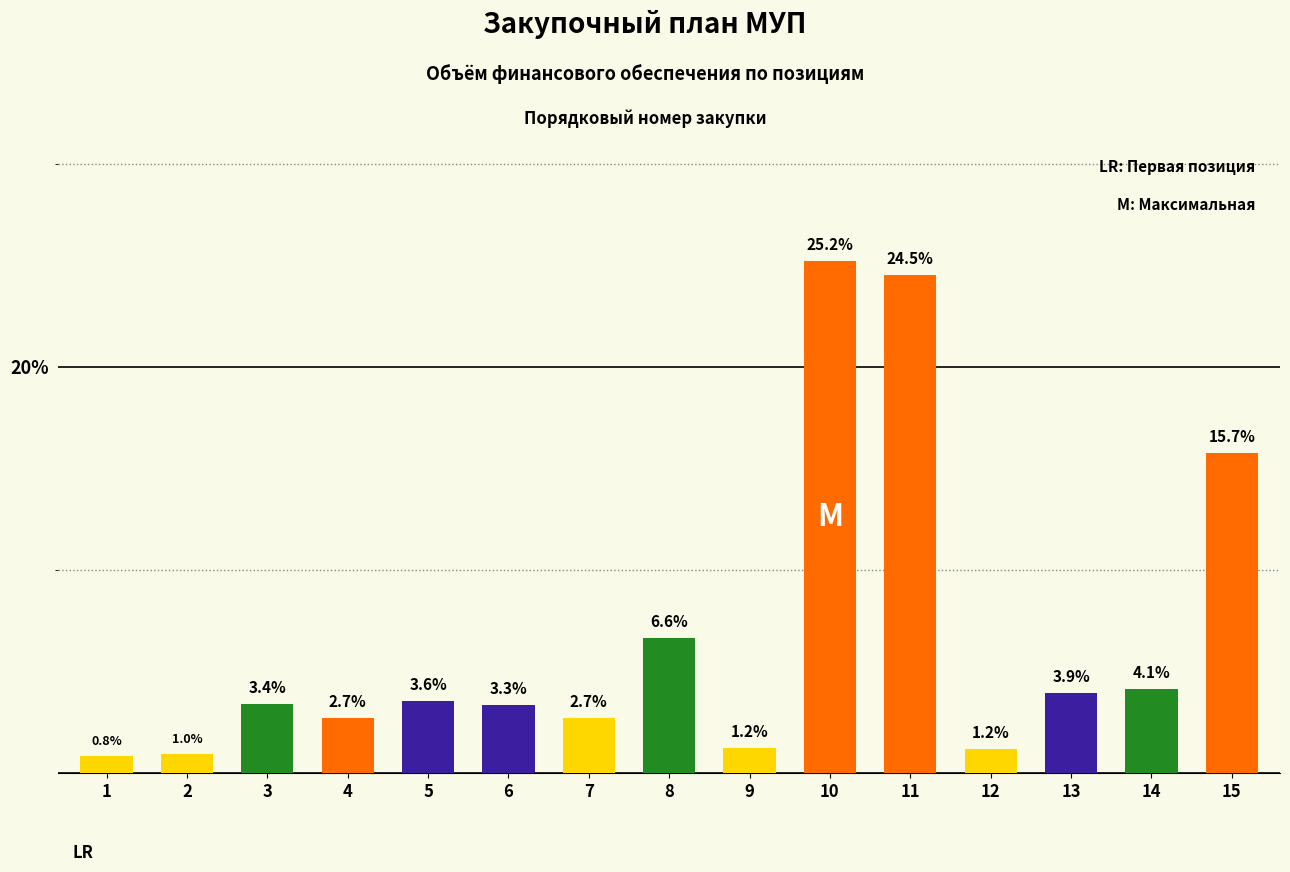

The chart shows a value of 6.3 at 13. True or false?

False